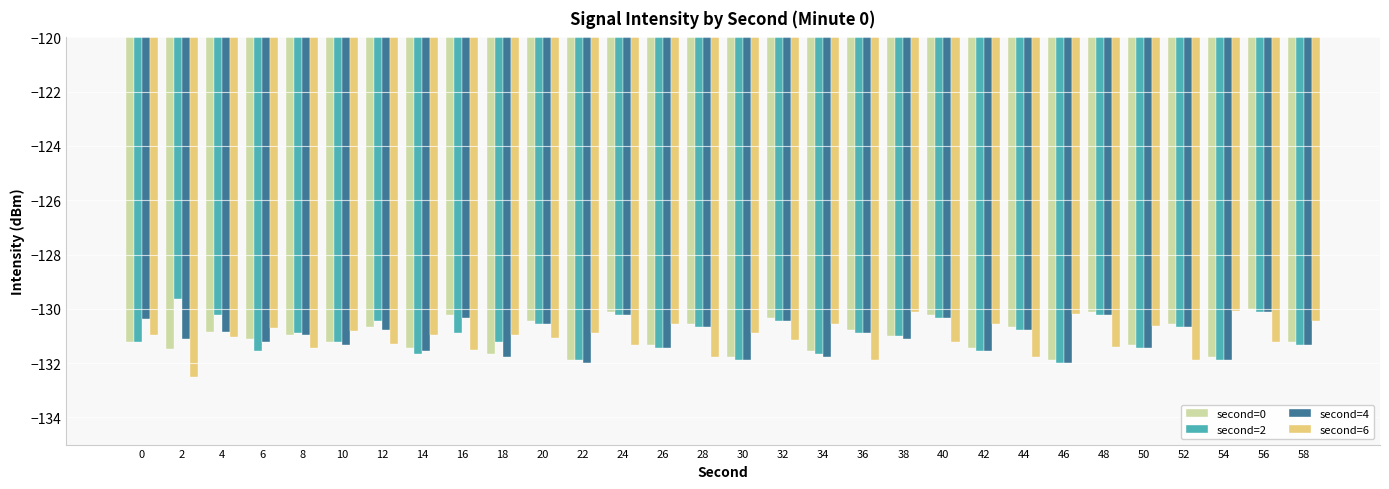

What is the total value across all series at 10?

-524.6